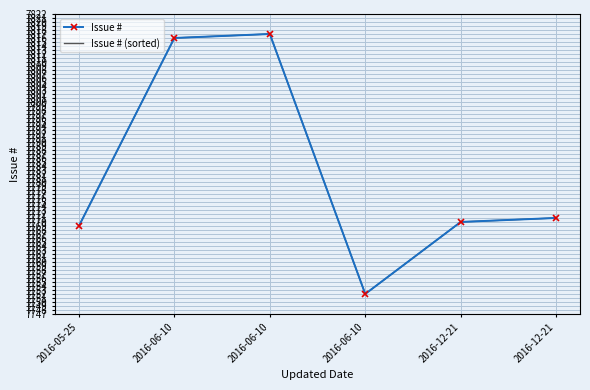

Reading left to right, what are all the values shown in this chart?

Issue #: 2016-05-25=7769	2016-06-10=7816	2016-06-10=7817	2016-06-10=7752	2016-12-21=7770	2016-12-21=7771
Issue # (sorted): 2016-05-25=7769	2016-06-10=7816	2016-06-10=7817	2016-06-10=7752	2016-12-21=7770	2016-12-21=7771